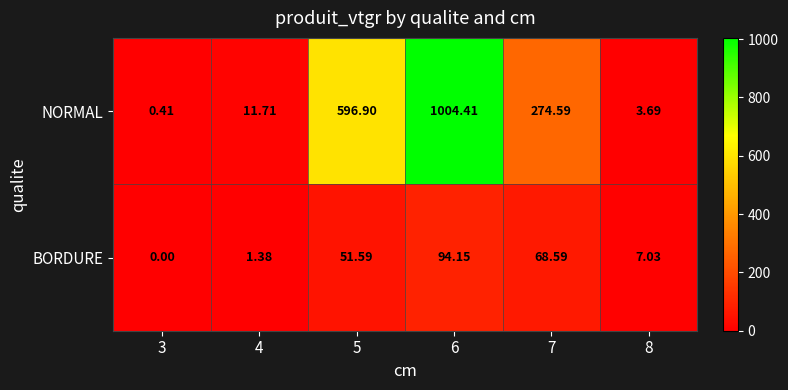

Rank the series at 7 from highest to lowest value.

NORMAL, BORDURE